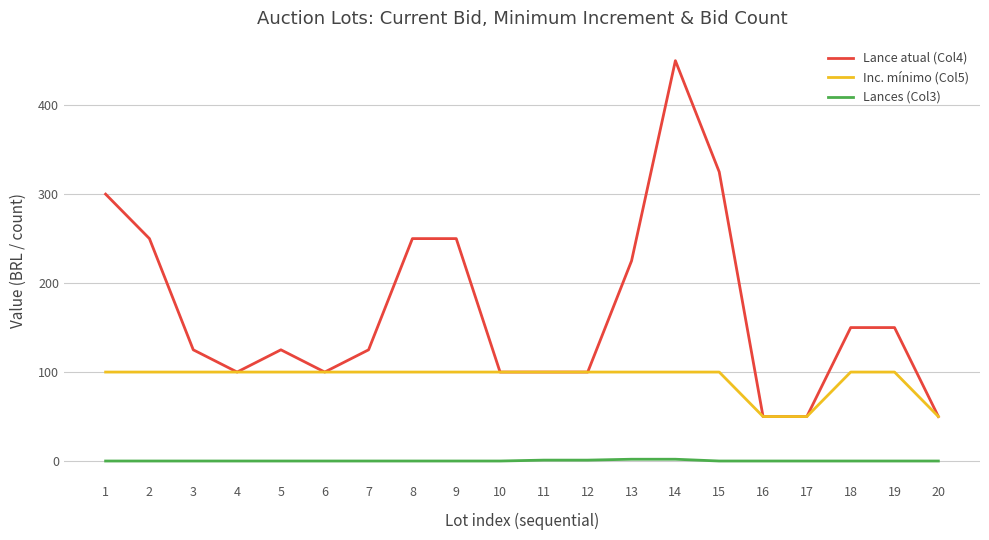

True or false: Lance atual (Col4) has a value of 125 at 5.

True